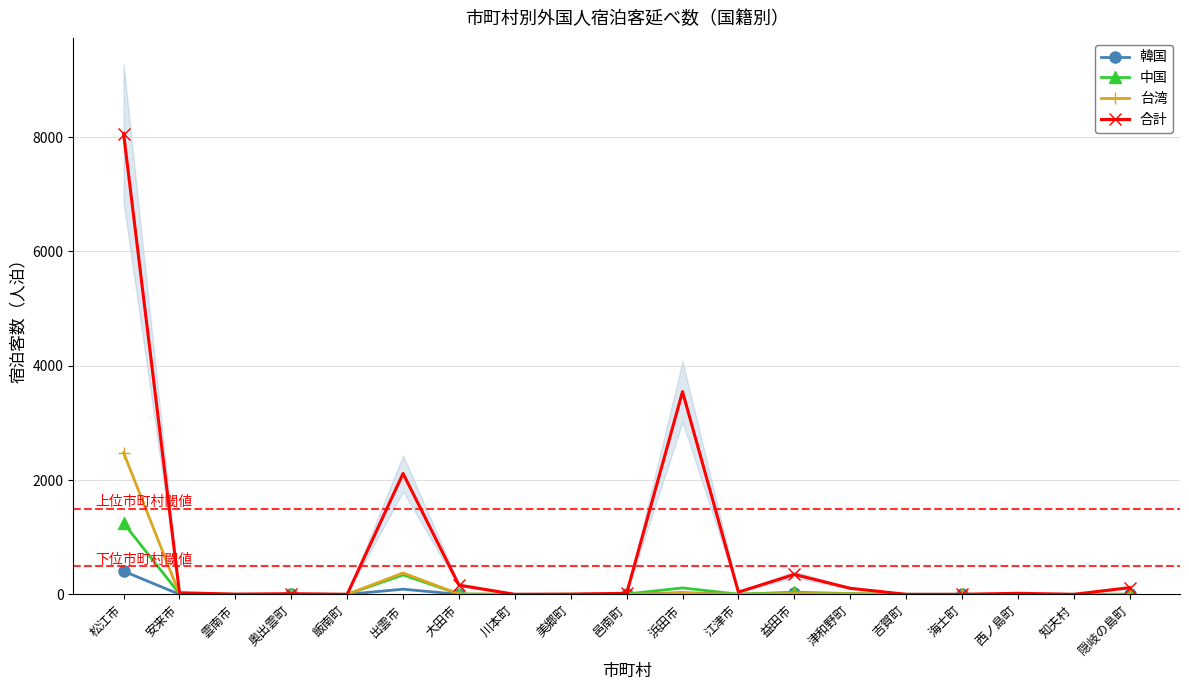

Rank the series by their maximum value, from highest to lowest.

合計, 台湾, 中国, 韓国